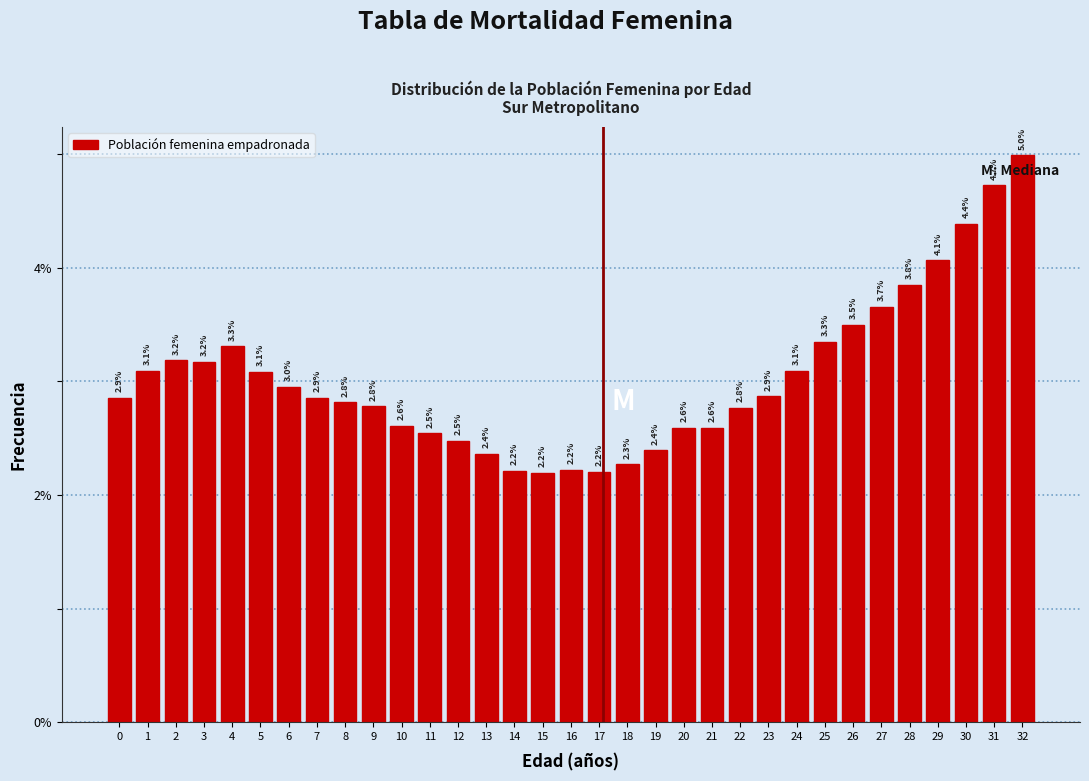

Reading right to left, extract all data points from this chart.

5.0	4.7	4.4	4.1	3.8	3.7	3.5	3.3	3.1	2.9	2.8	2.6	2.6	2.4	2.3	2.2	2.2	2.2	2.2	2.4	2.5	2.5	2.6	2.8	2.8	2.9	3.0	3.1	3.3	3.2	3.2	3.1	2.9